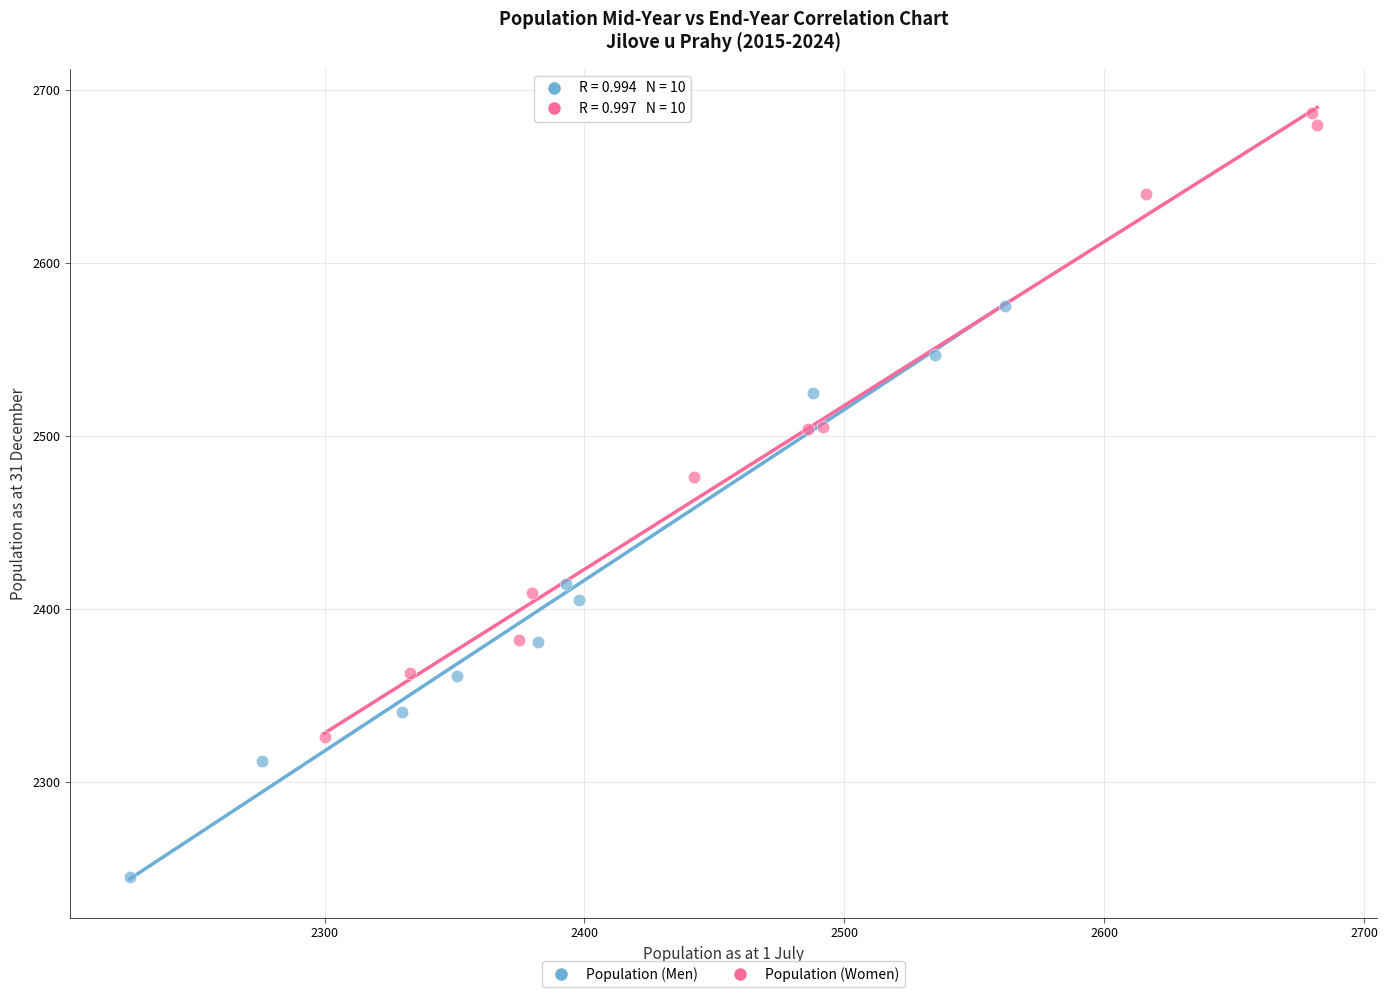

What are all the series names shown in the legend?

Population (Men), Population (Women)